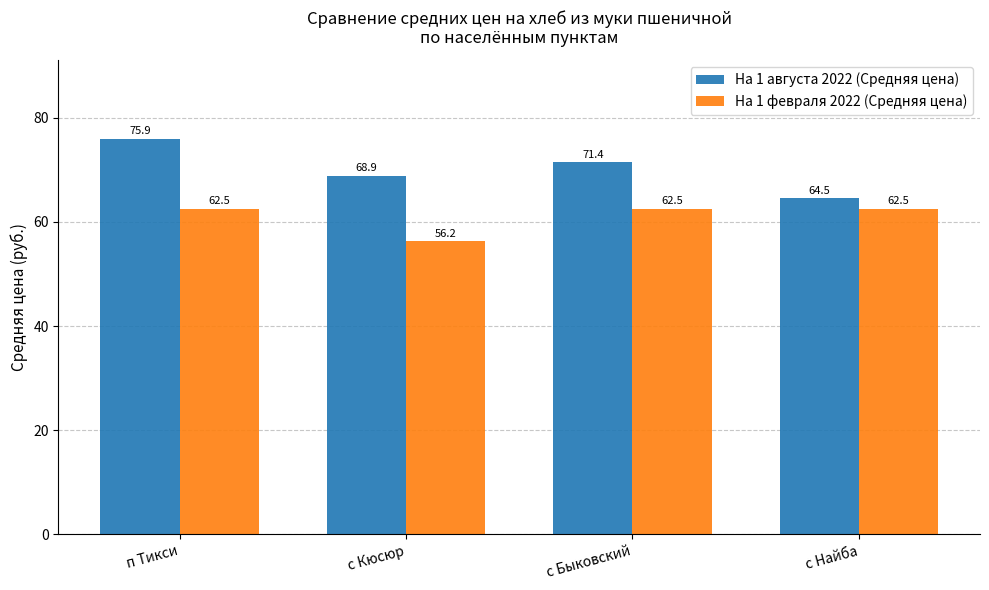

What is the sum of the На 1 августа 2022 (Средняя цена) values at п Тикси and с Кюсюр?

144.8